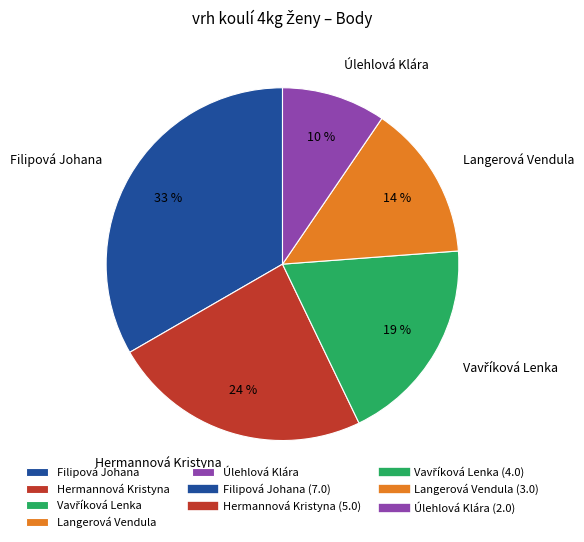

Count the number of slices in the pie.

5